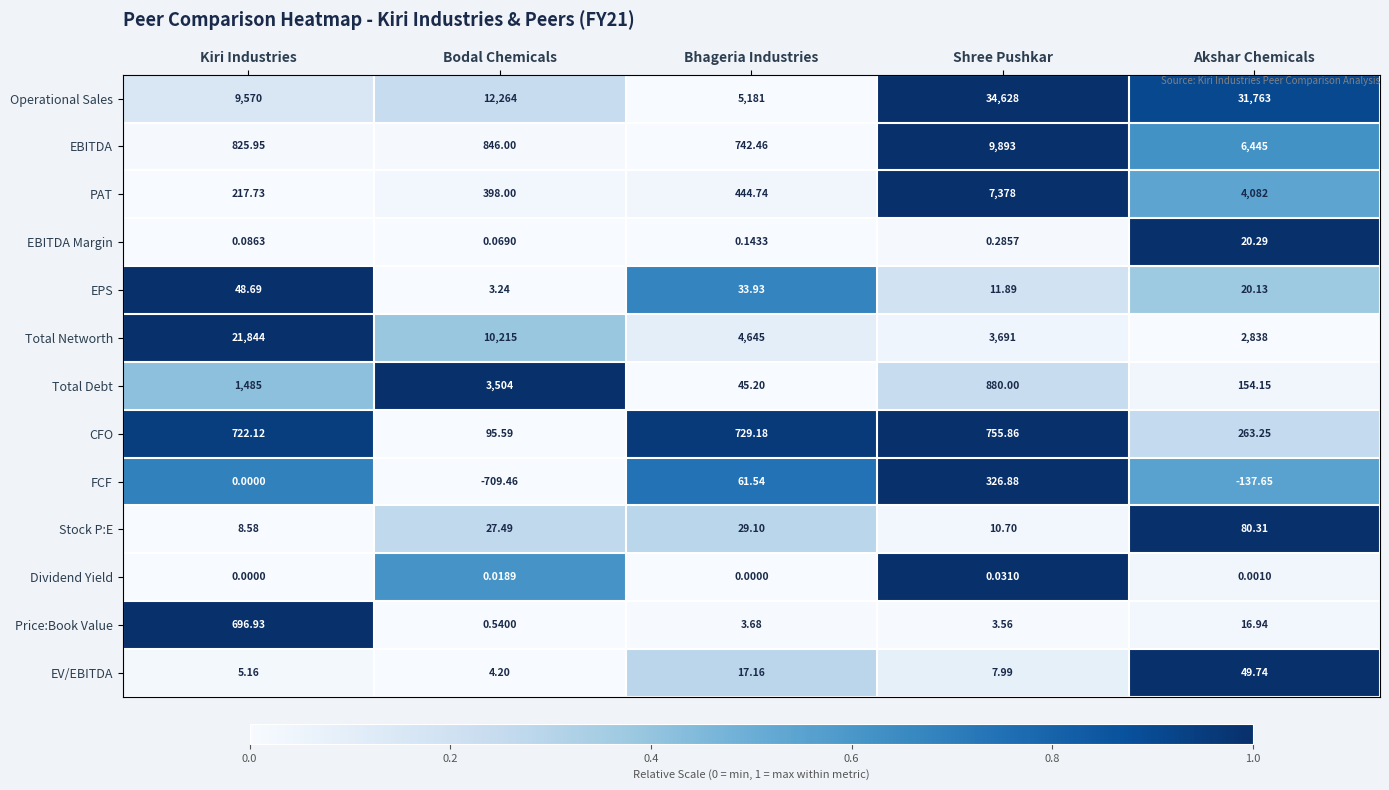

Rank the series at Bodal Chemicals from highest to lowest value.

Operational Sales, Total Networth, Total Debt, EBITDA, PAT, CFO, Stock P:E, EV/EBITDA, EPS, Price:Book Value, EBITDA Margin, Dividend Yield, FCF